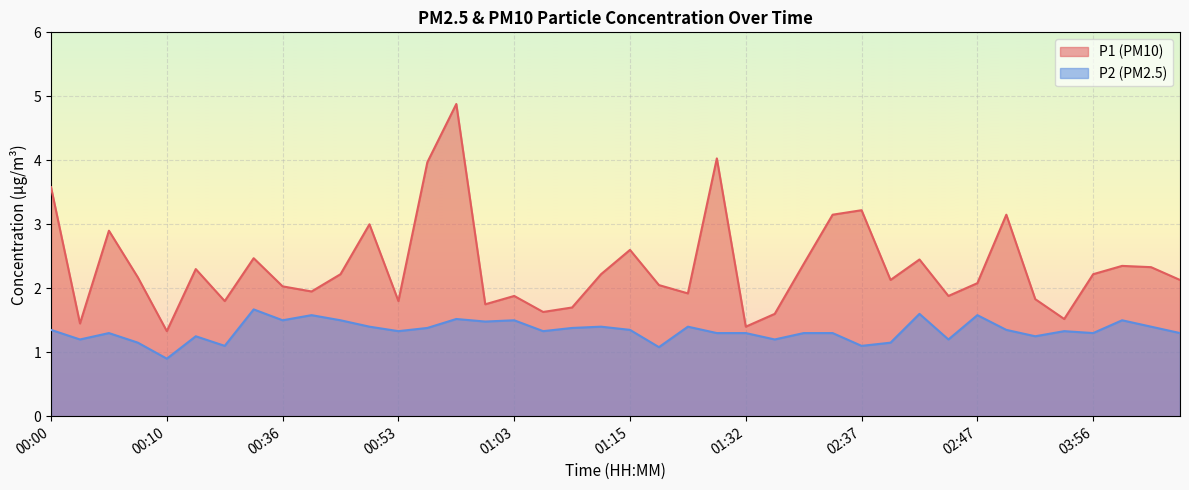

The value of P2 at 00:42 is 0.6. True or false?

False